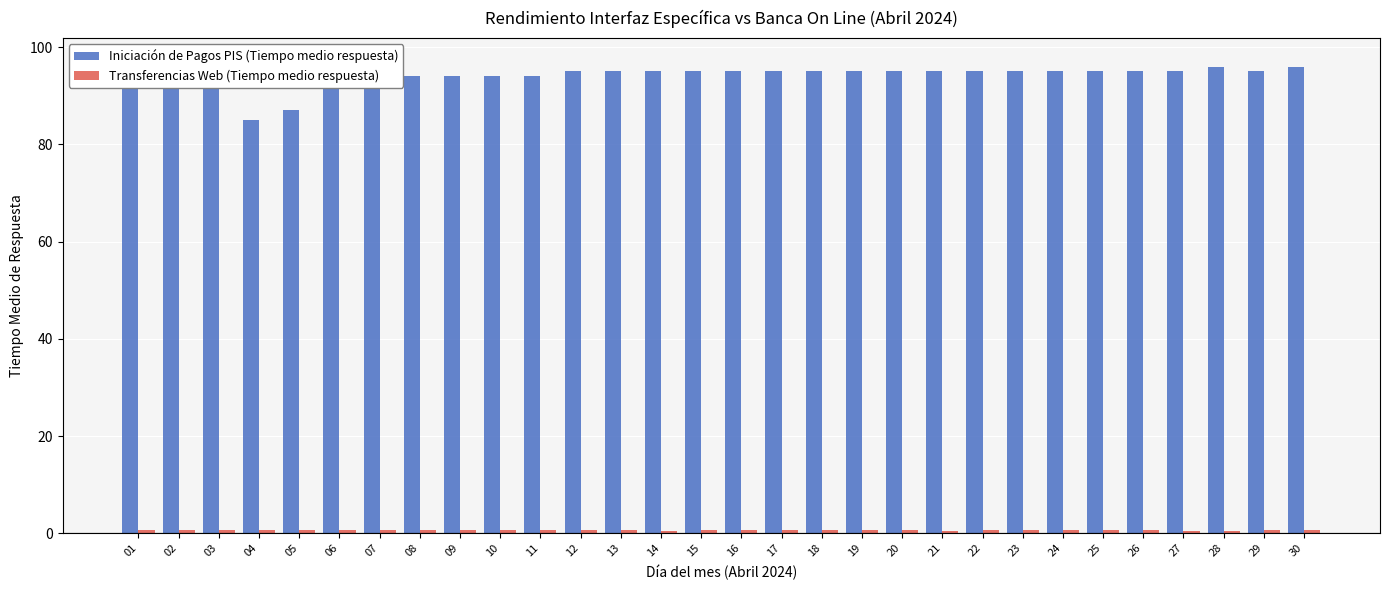

List the series in order of their overall mean, lowest first.

Transferencias Web (Tiempo medio respuesta), Iniciación de Pagos PIS (Tiempo medio respuesta)